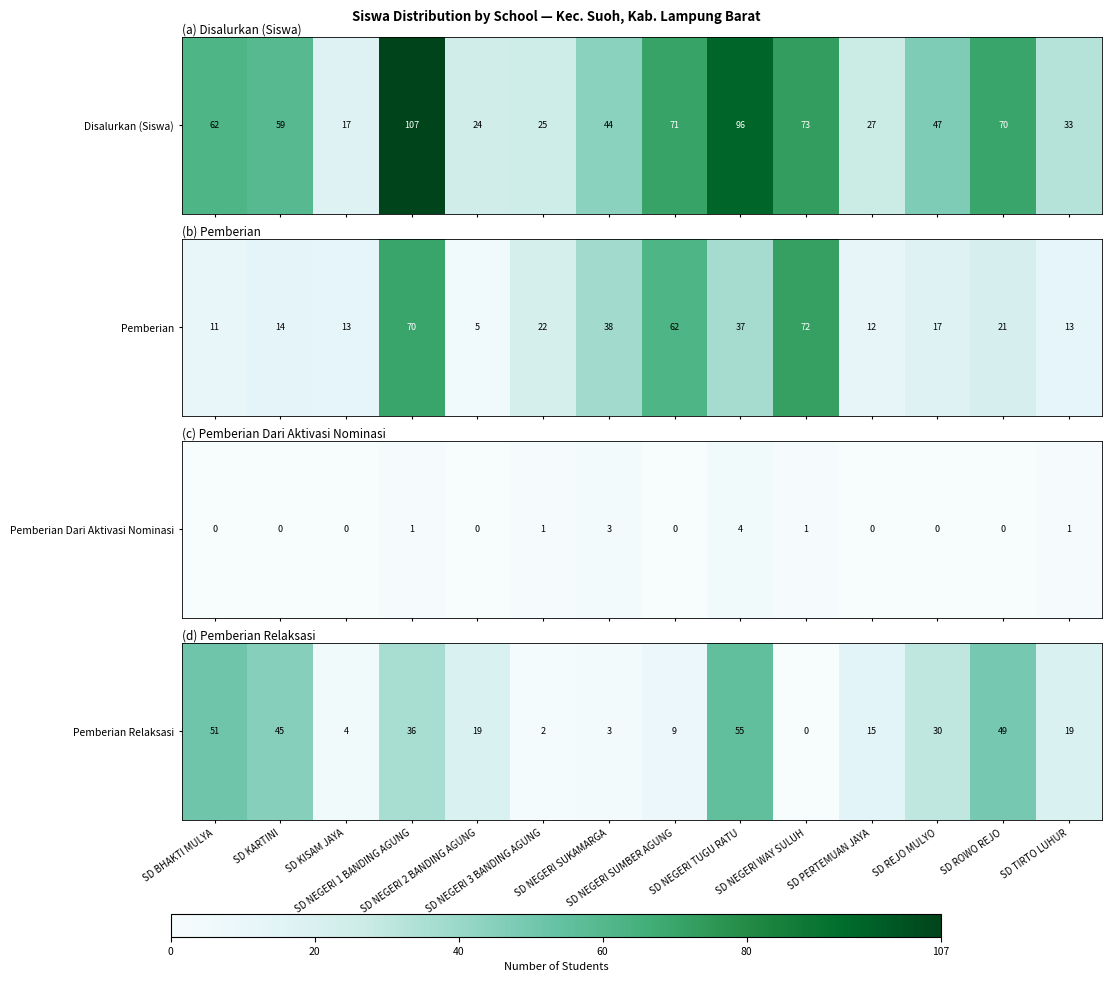

How many series are shown in this chart?

1